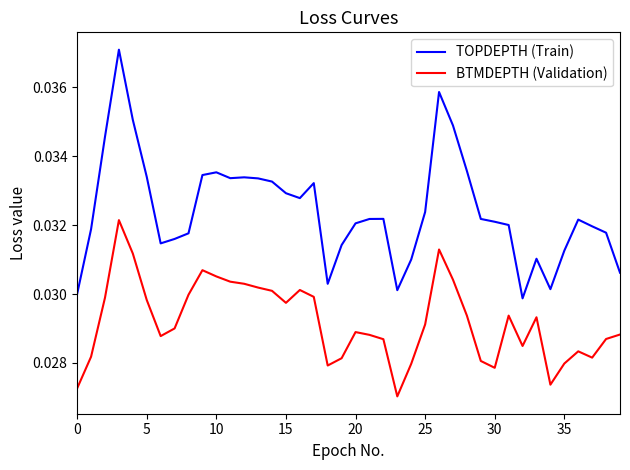

How many TOPDEPTH (Train) values are between 0 and 1?

40